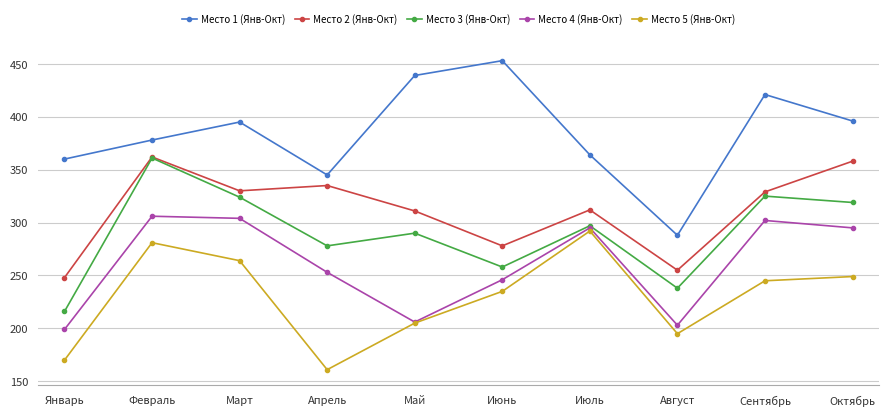

The Место 5 (Янв-Окт) series shows 427 at Октябрь. True or false?

False